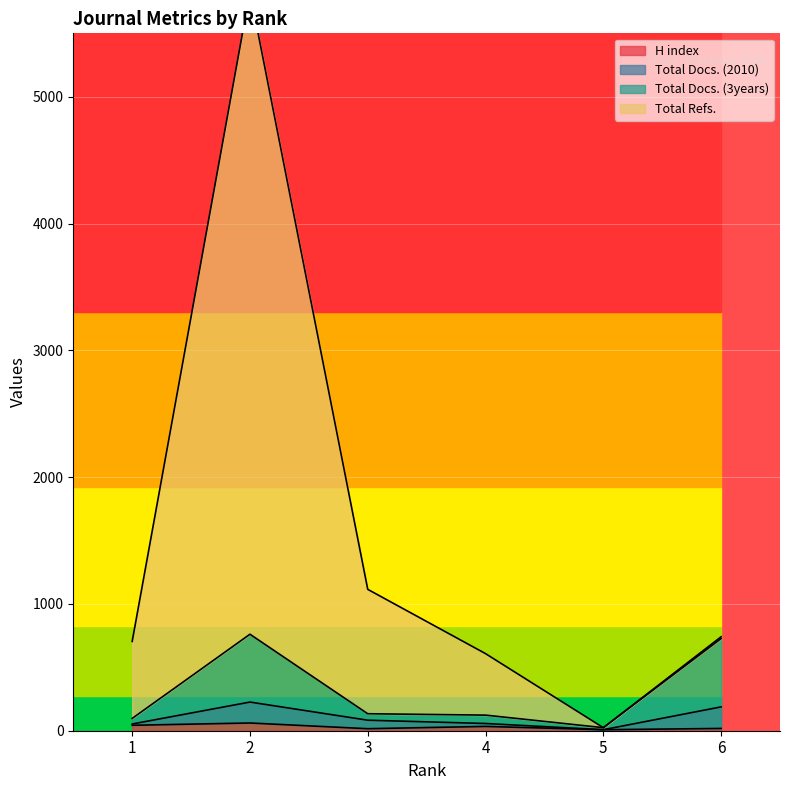

True or false: H index and Total Docs. (3years) cross at least once.

False